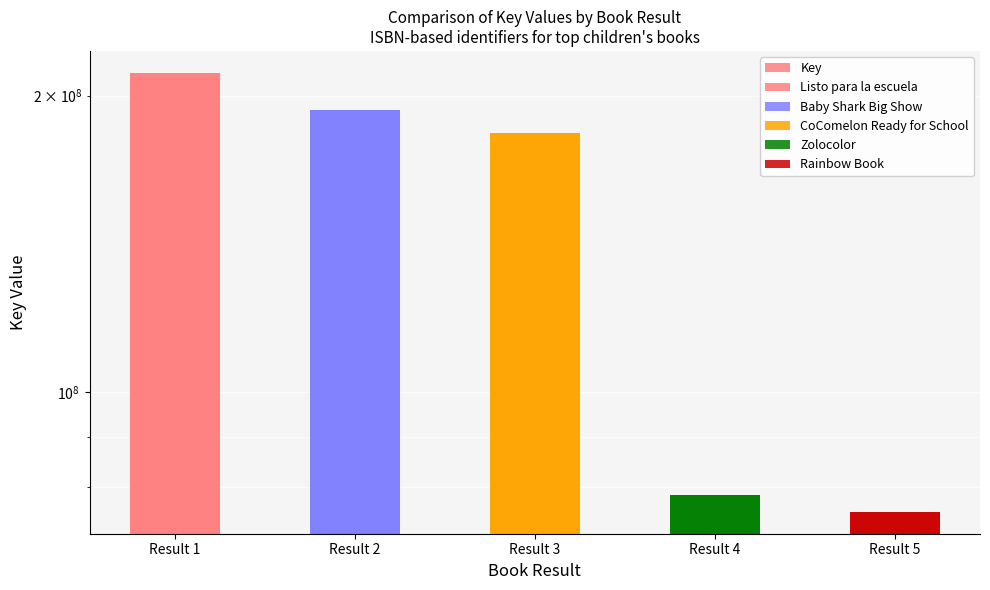

Count the number of categories in the chart.

5